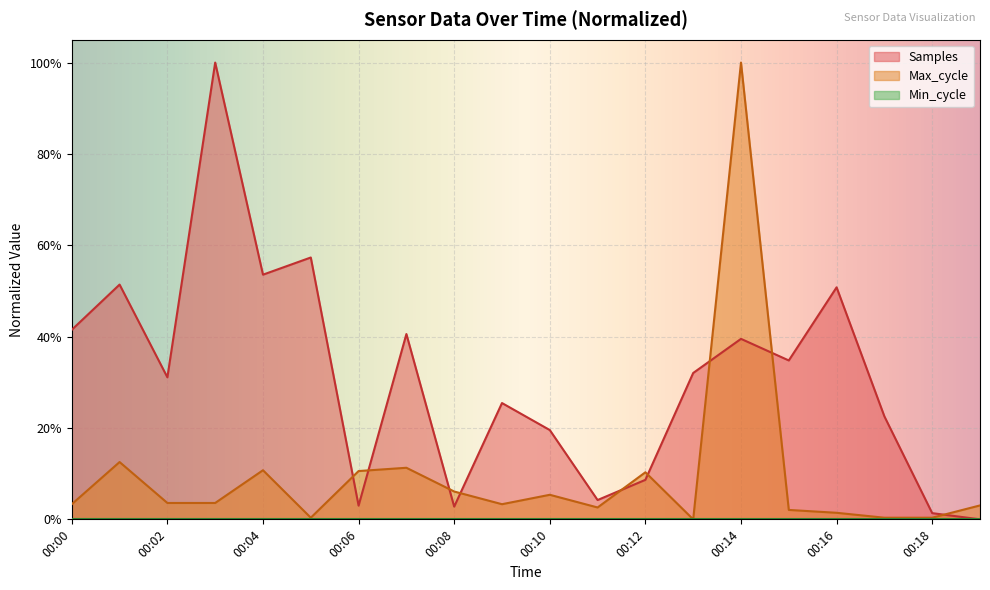

At which category does Samples reach its first local valley?

00:02